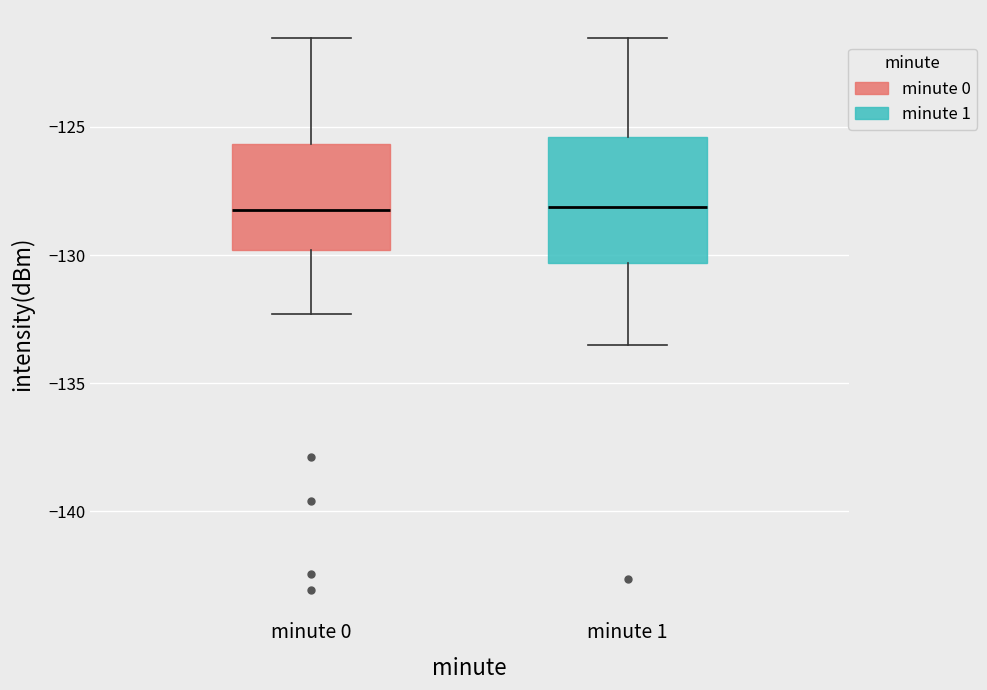

Comparing the boxes themselves (not the whiskers), which one is the tallest?

minute 1